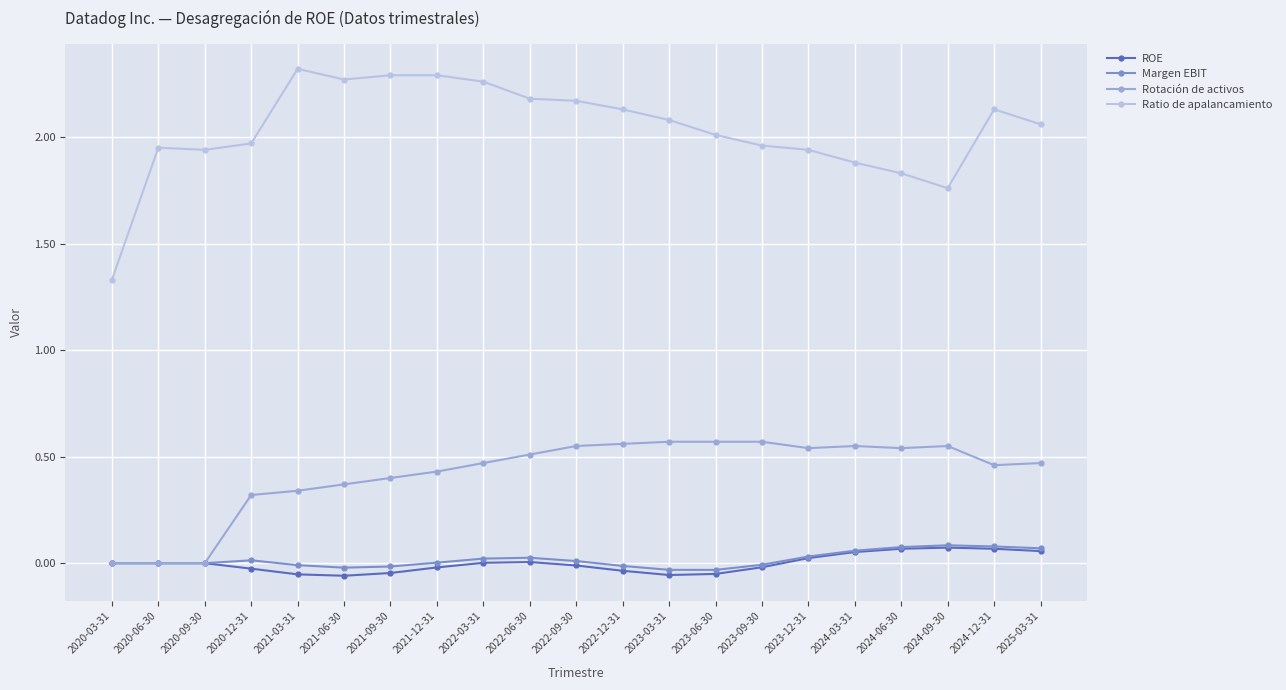

True or false: Rotación de activos has a value of 0.3 at 2024-09-30.

False